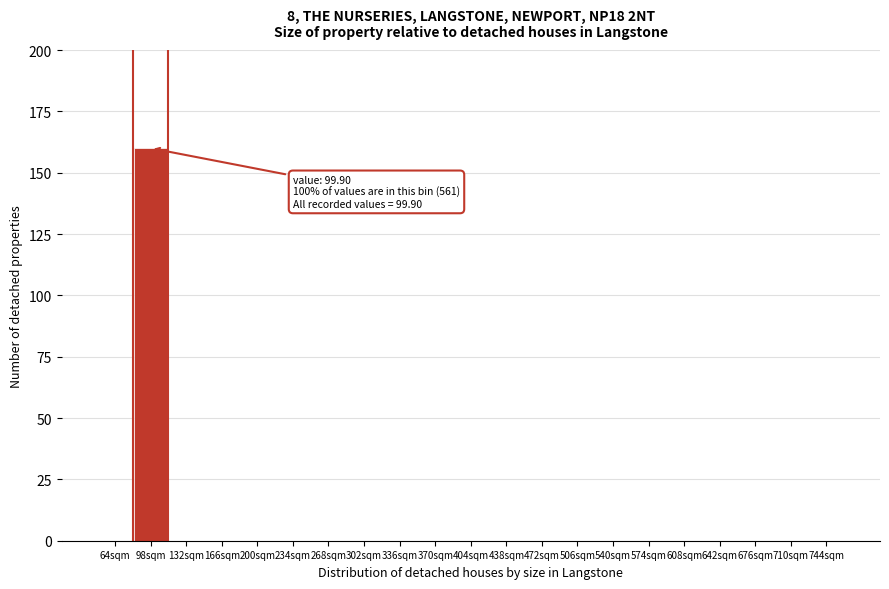

The value at 98sqm is 50. True or false?

False